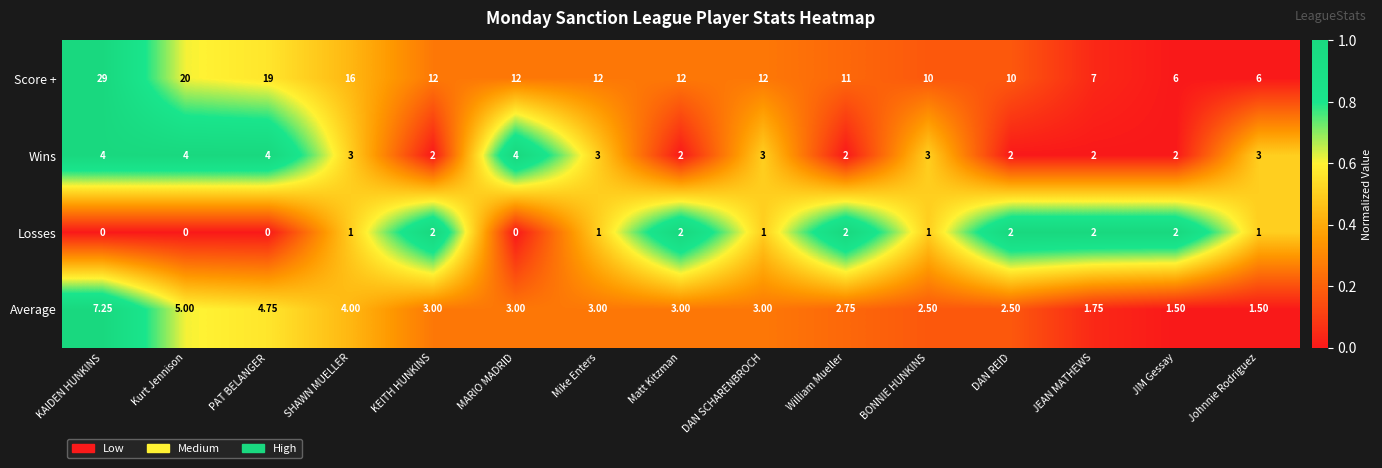

At which category is the sum across all series the highest?

KAIDEN HUNKINS